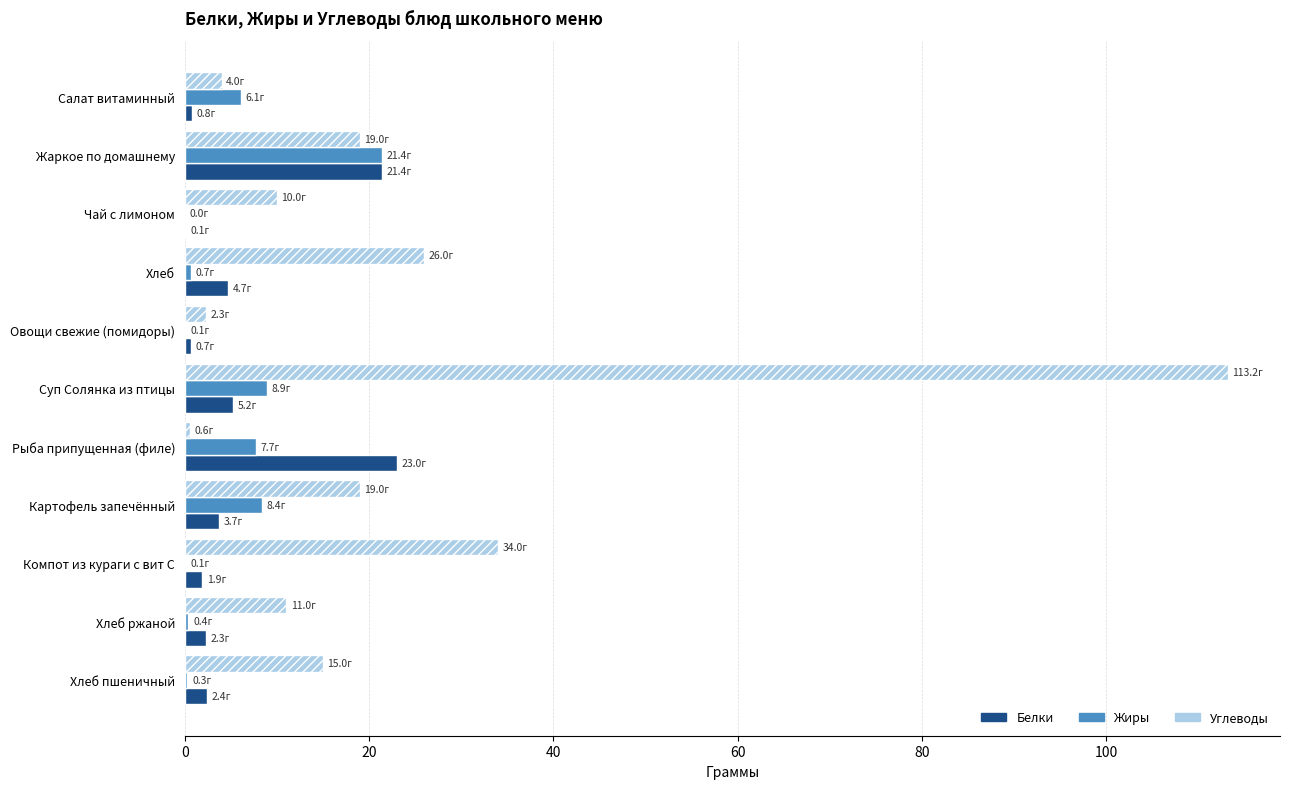

True or false: Белки has a value of 21.4 at Жаркое по домашнему.

True